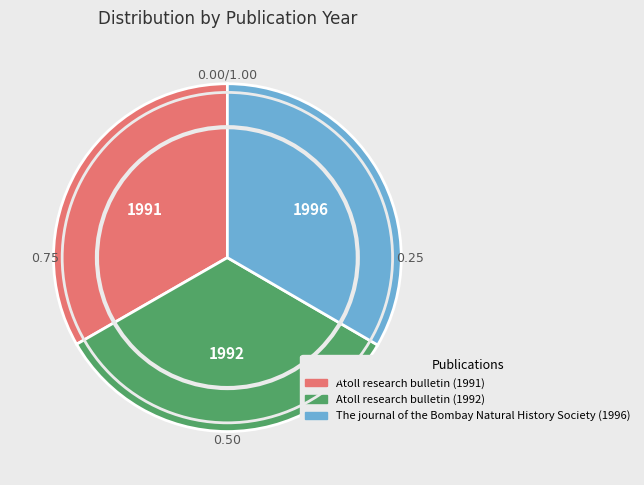

True or false: Atoll research bulletin (1992) accounts for 48% of the total.

False